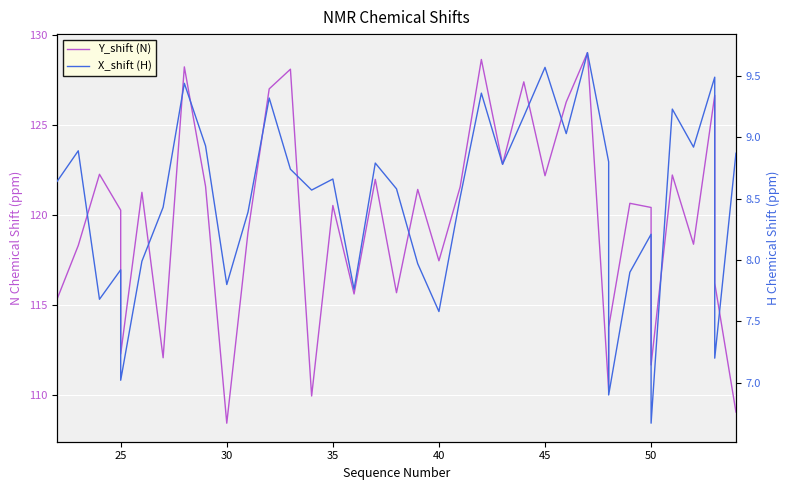

How many lines are shown in the chart?

2